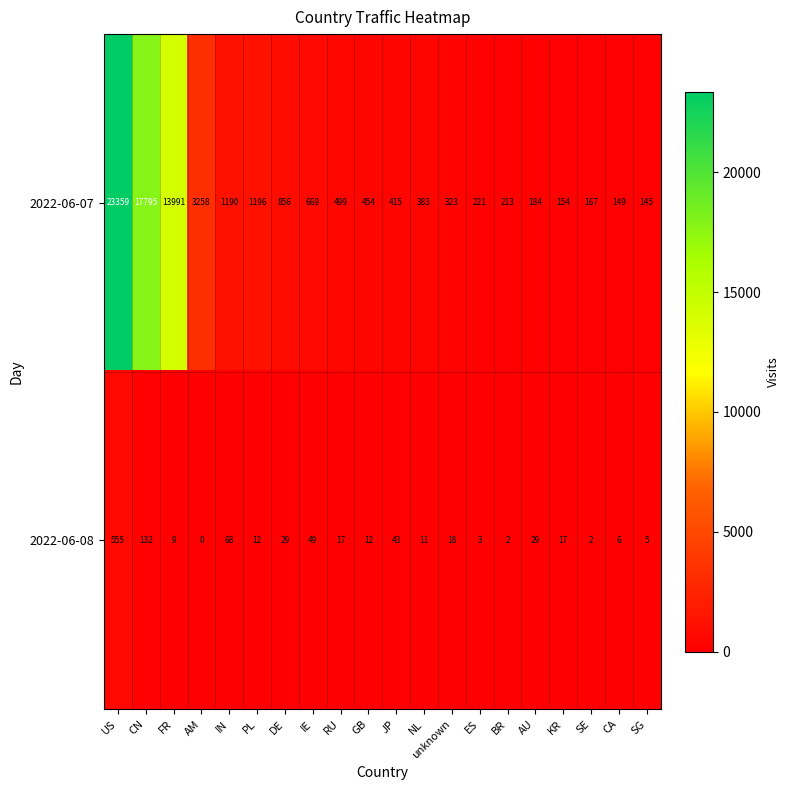

What is the lowest value of the 2022-06-07 series?

145